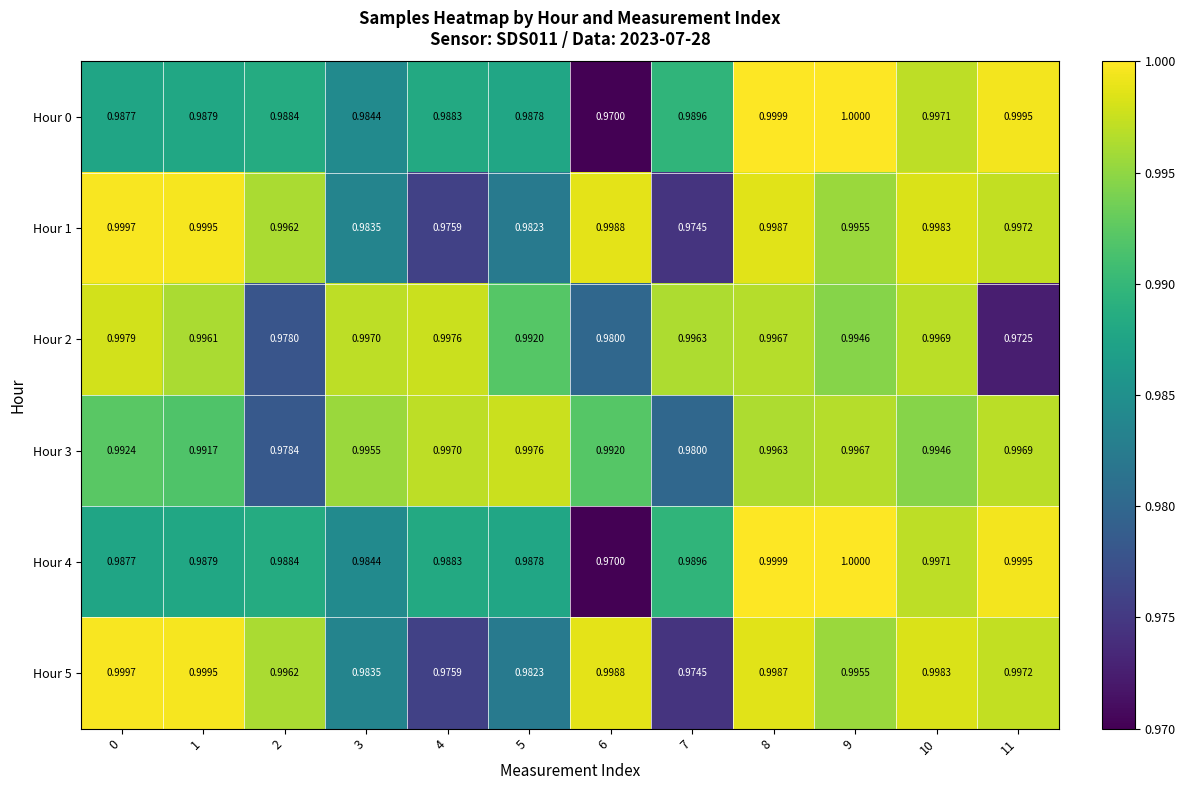

Is the value of Hour 5 at 9 greater than the value of Hour 1 at 2?

No